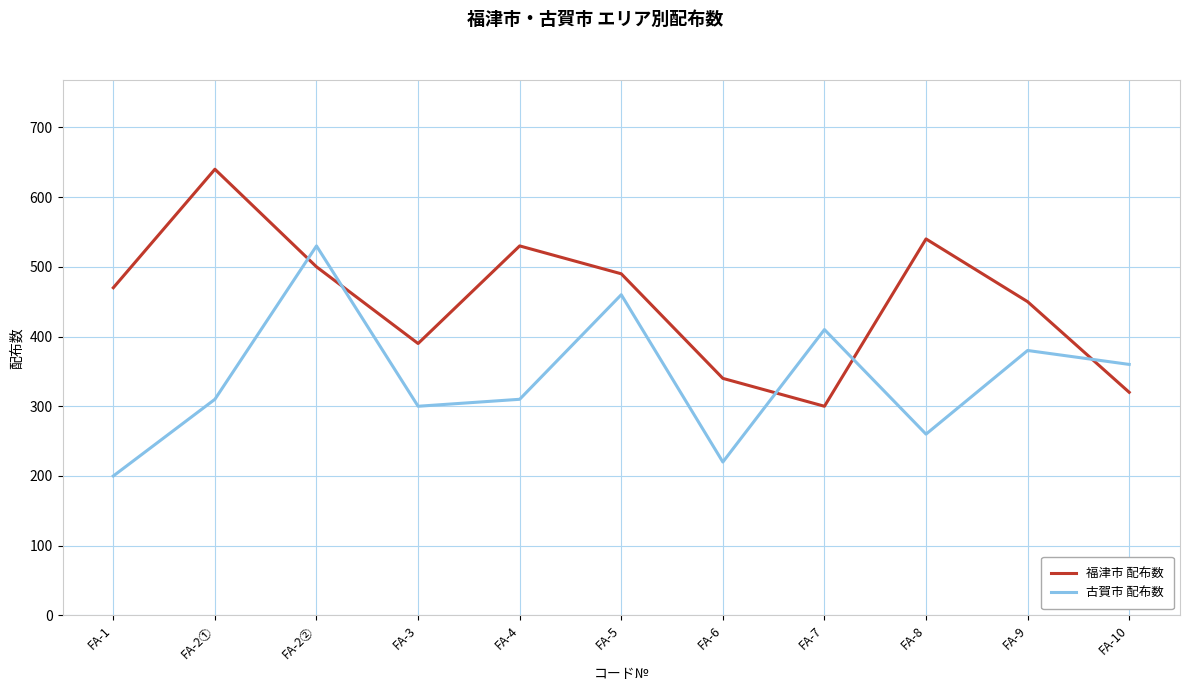

Between FA-2① and FA-3, which series saw the biggest shift?

福津市 配布数